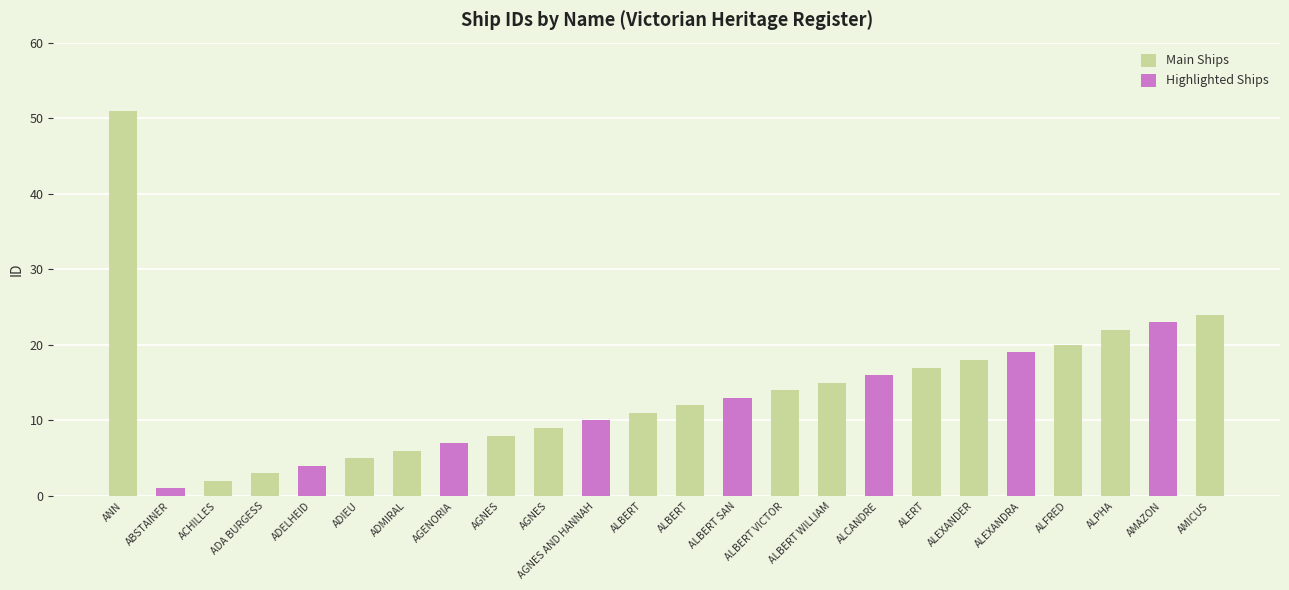

List the labels in order of value, largest first.

ANN, AMICUS, AMAZON, ALPHA, ALFRED, ALEXANDRA, ALEXANDER, ALERT, ALCANDRE, ALBERT WILLIAM, ALBERT VICTOR, ALBERT SAN, ALBERT, ALBERT, AGNES AND HANNAH, AGNES, AGNES, AGENORIA, ADMIRAL, ADIEU, ADELHEID, ADA BURGESS, ACHILLES, ABSTAINER